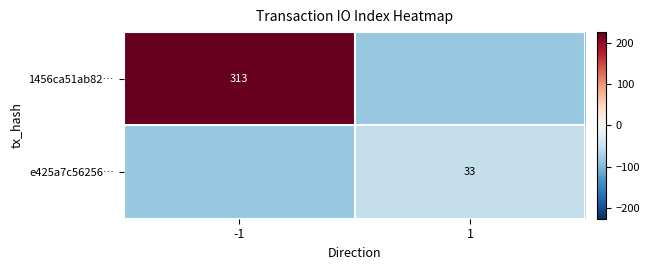

The value of 1456ca51ab82… at -1 is 313.0. True or false?

True